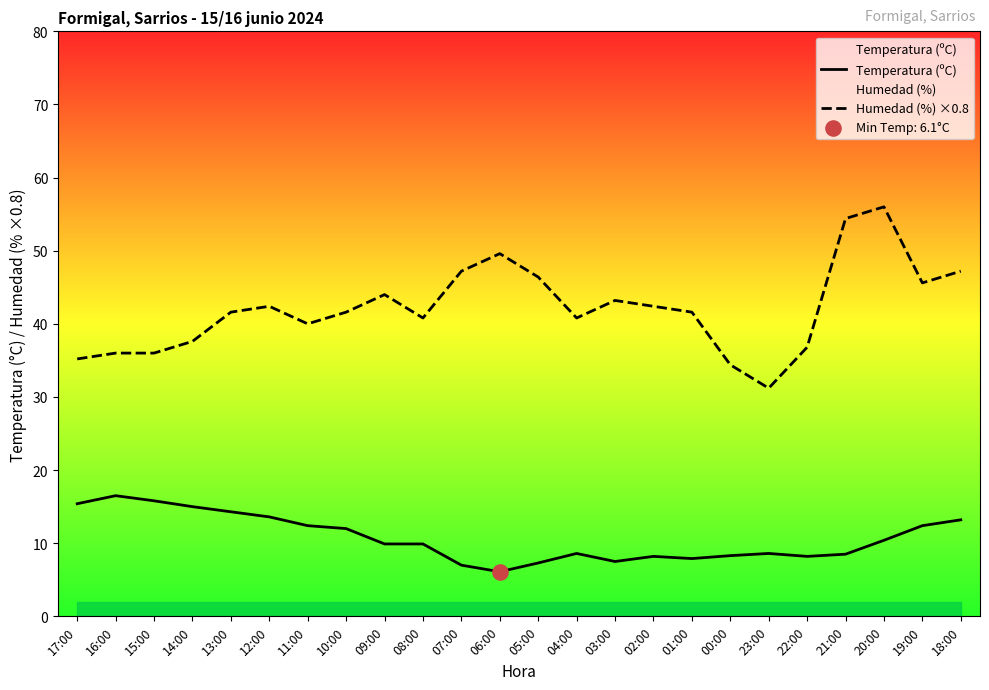

Which series has the largest total across all categories?

Humedad (%) ×0.8